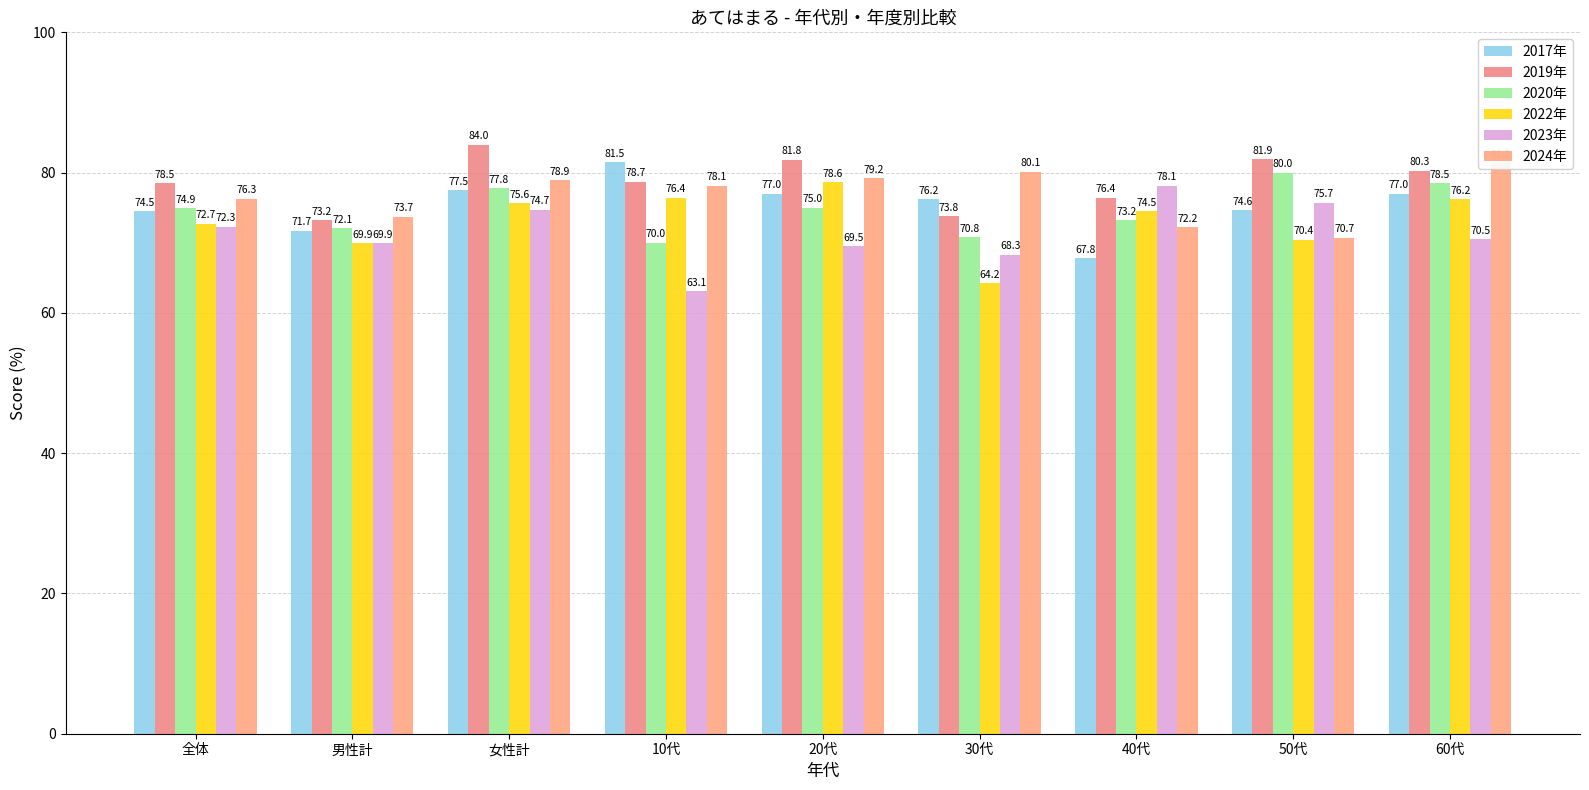

Reading left to right, transcribe all the data shown in this chart.

2017年: 全体=74.5	男性計=71.7	女性計=77.5	10代=81.5	20代=77.0	30代=76.2	40代=67.8	50代=74.6	60代=77.0
2019年: 全体=78.5	男性計=73.2	女性計=84.0	10代=78.7	20代=81.8	30代=73.8	40代=76.4	50代=81.9	60代=80.3
2020年: 全体=74.9	男性計=72.1	女性計=77.8	10代=70.0	20代=75.0	30代=70.8	40代=73.2	50代=80.0	60代=78.5
2022年: 全体=72.7	男性計=69.9	女性計=75.6	10代=76.4	20代=78.6	30代=64.2	40代=74.5	50代=70.4	60代=76.2
2023年: 全体=72.3	男性計=69.9	女性計=74.7	10代=63.1	20代=69.5	30代=68.3	40代=78.1	50代=75.7	60代=70.5
2024年: 全体=76.3	男性計=73.7	女性計=78.9	10代=78.1	20代=79.2	30代=80.1	40代=72.2	50代=70.7	60代=81.3